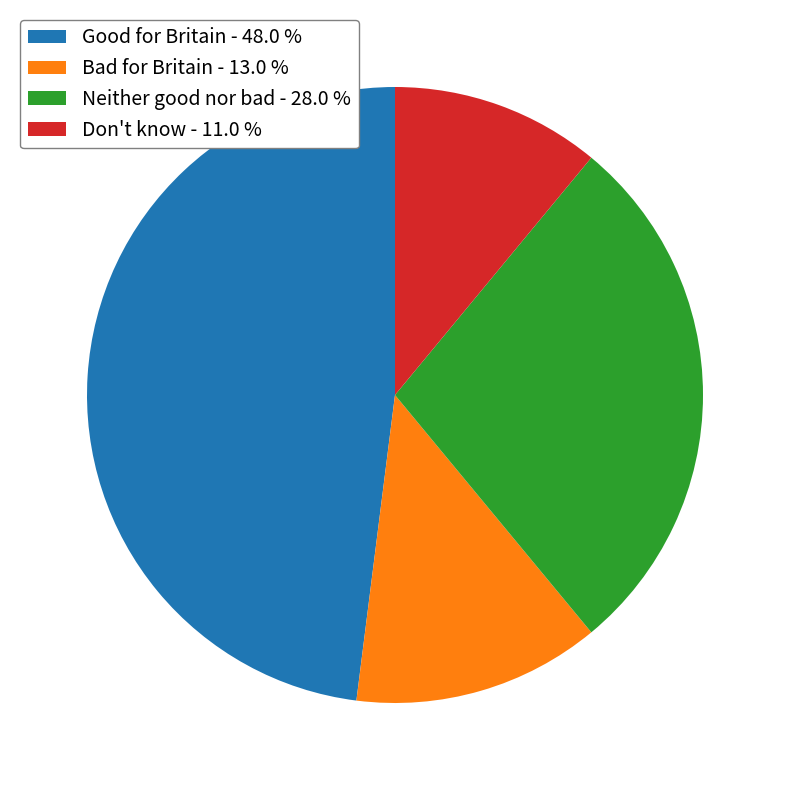

Is the sum of Good for Britain - 48.0 % and Bad for Britain - 13.0 % greater than half?

Yes